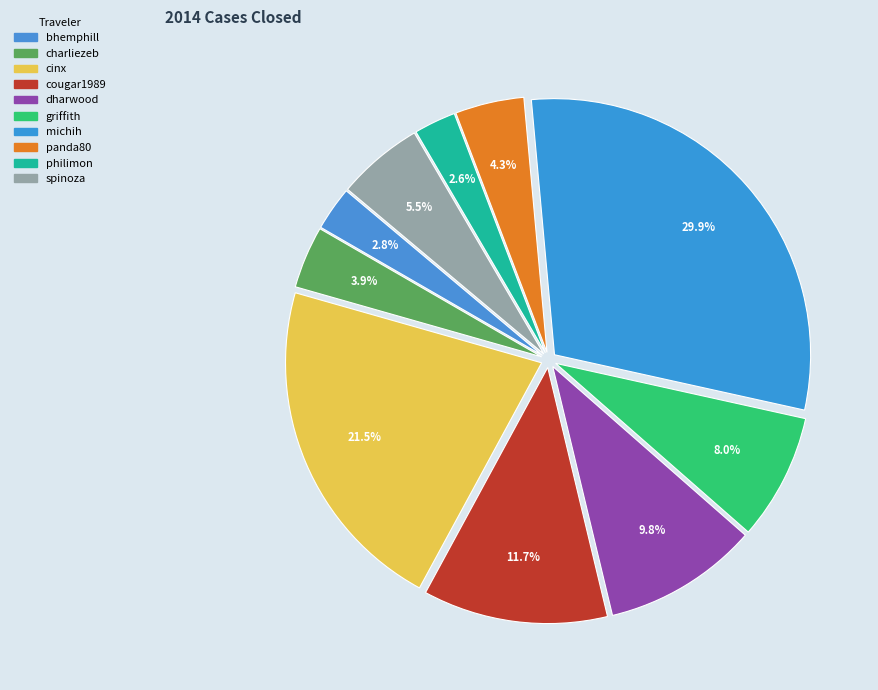

The michih slice represents 30% of the pie. True or false?

True